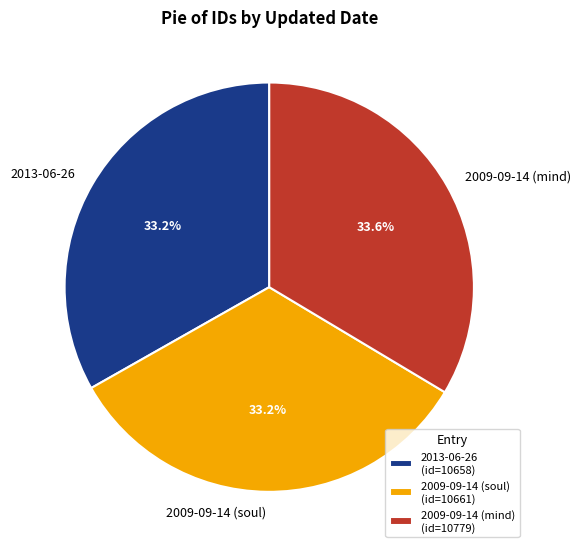

To the nearest percent, what is the combined percentage of 2009-09-14 (mind) and 2009-09-14 (soul)?

67%